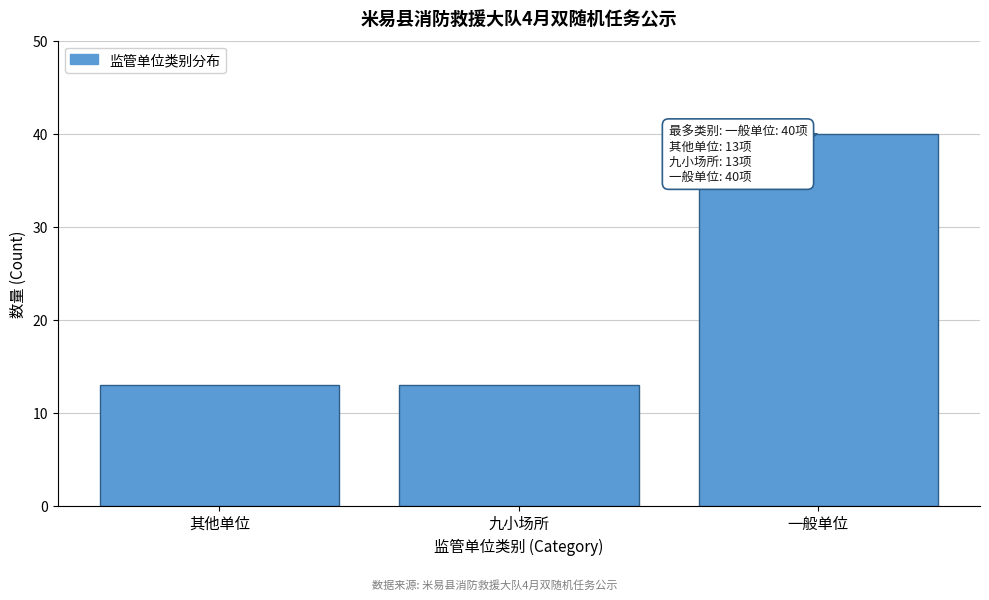

Reading left to right, extract all data points from this chart.

其他单位=13	九小场所=13	一般单位=40